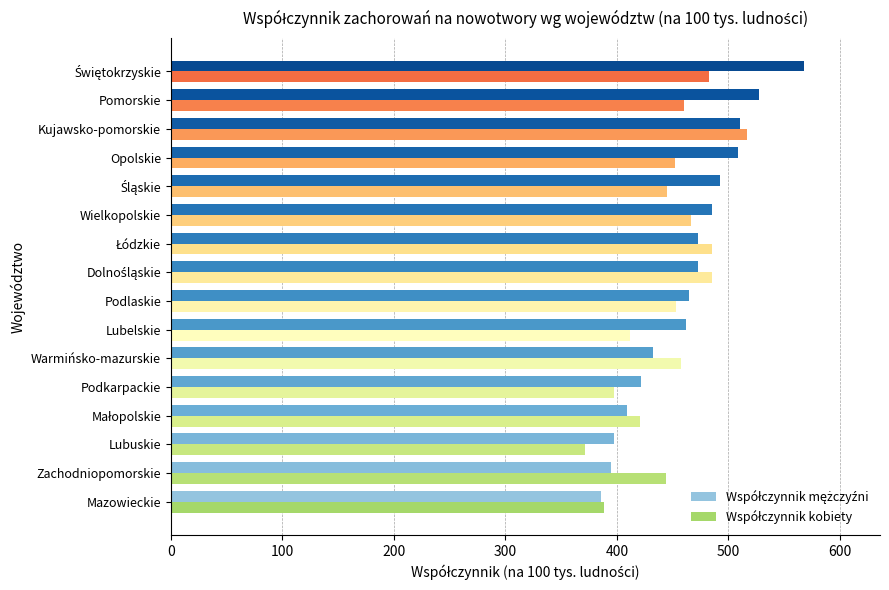

What is the smallest value displayed?

371.1